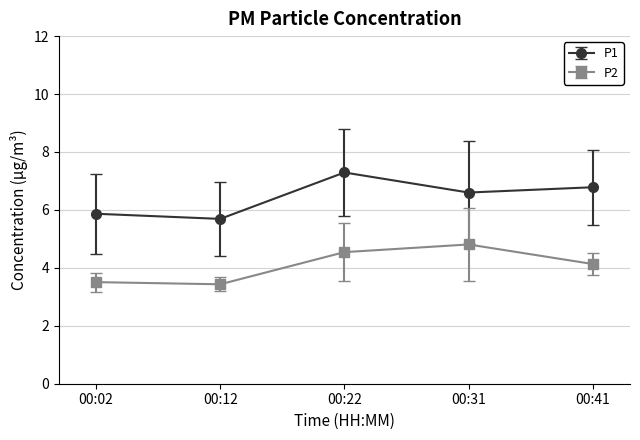

What is the difference between the P2 values at 00:31 and 00:22?

0.3